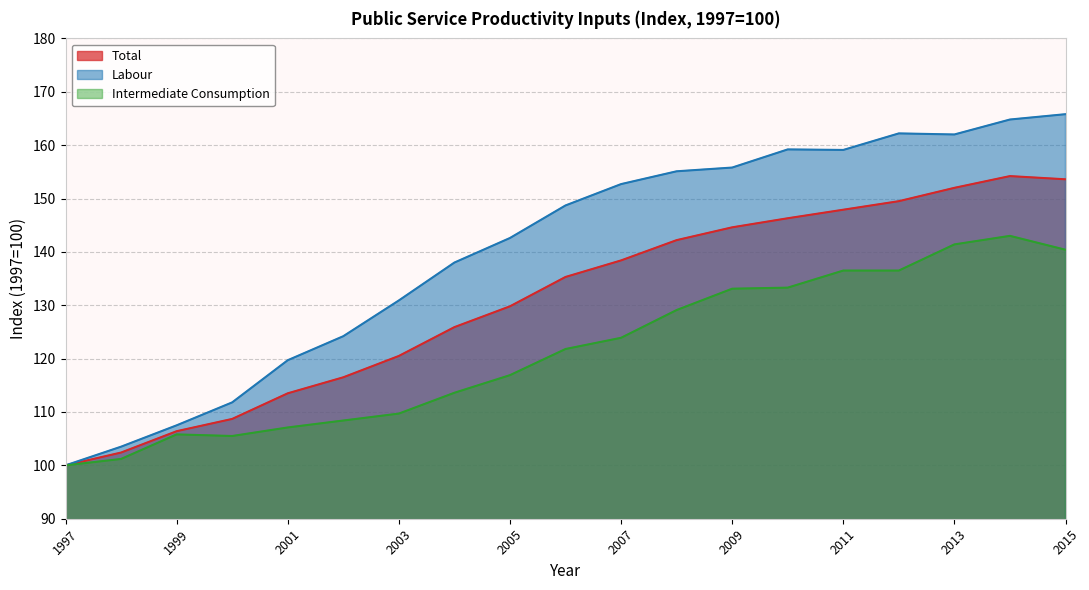

Which series has the largest total across all categories?

Labour